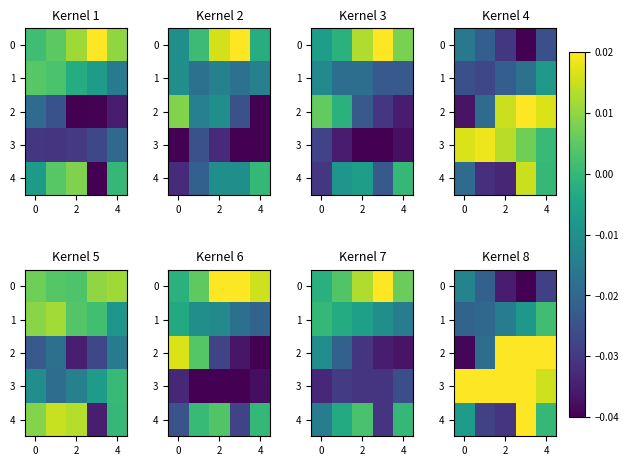

The row_3 series shows 0.0 at 4. True or false?

True